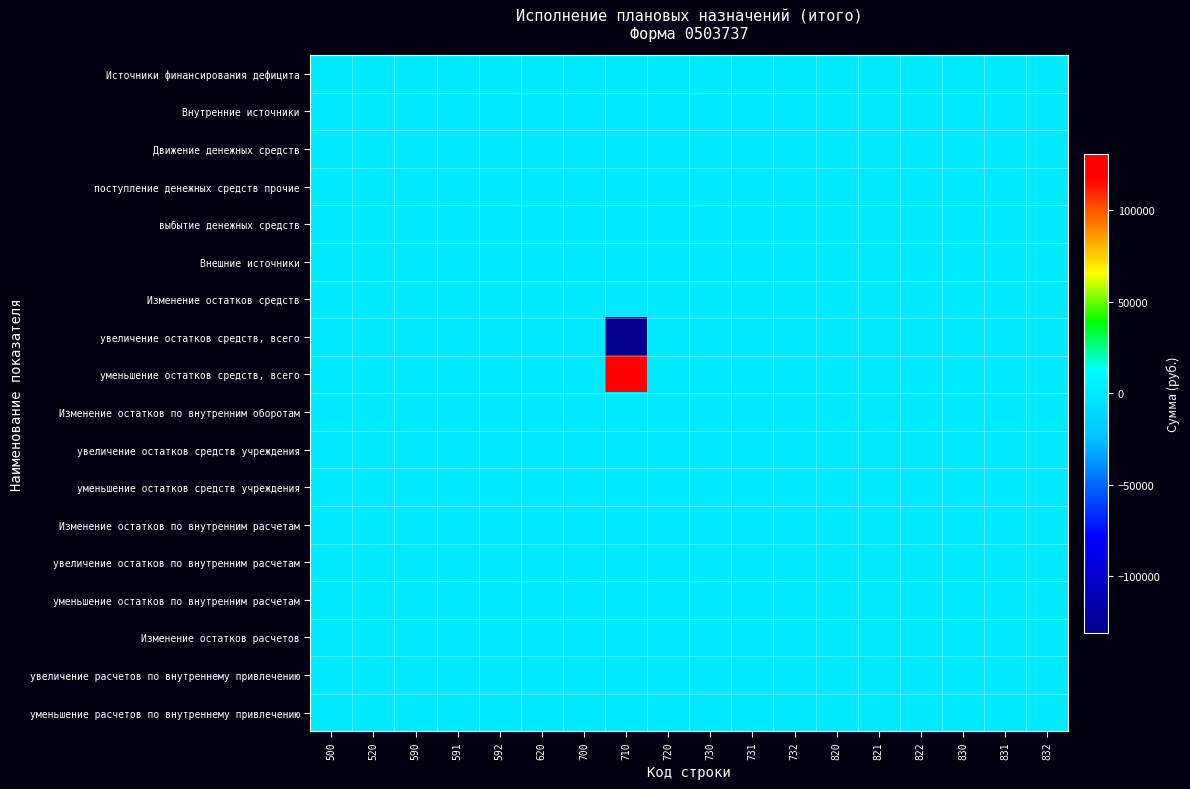

Which series has the largest total across all categories?

уменьшение остатков средств, всего